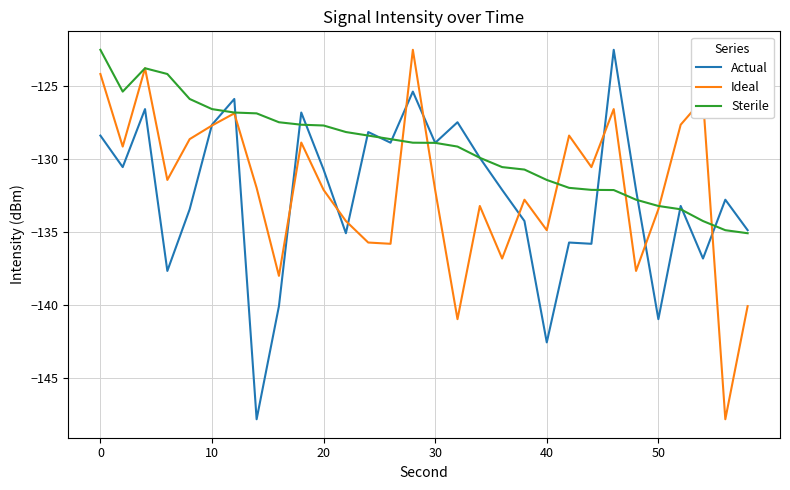

Is this an area chart (filled region under the line)?

No